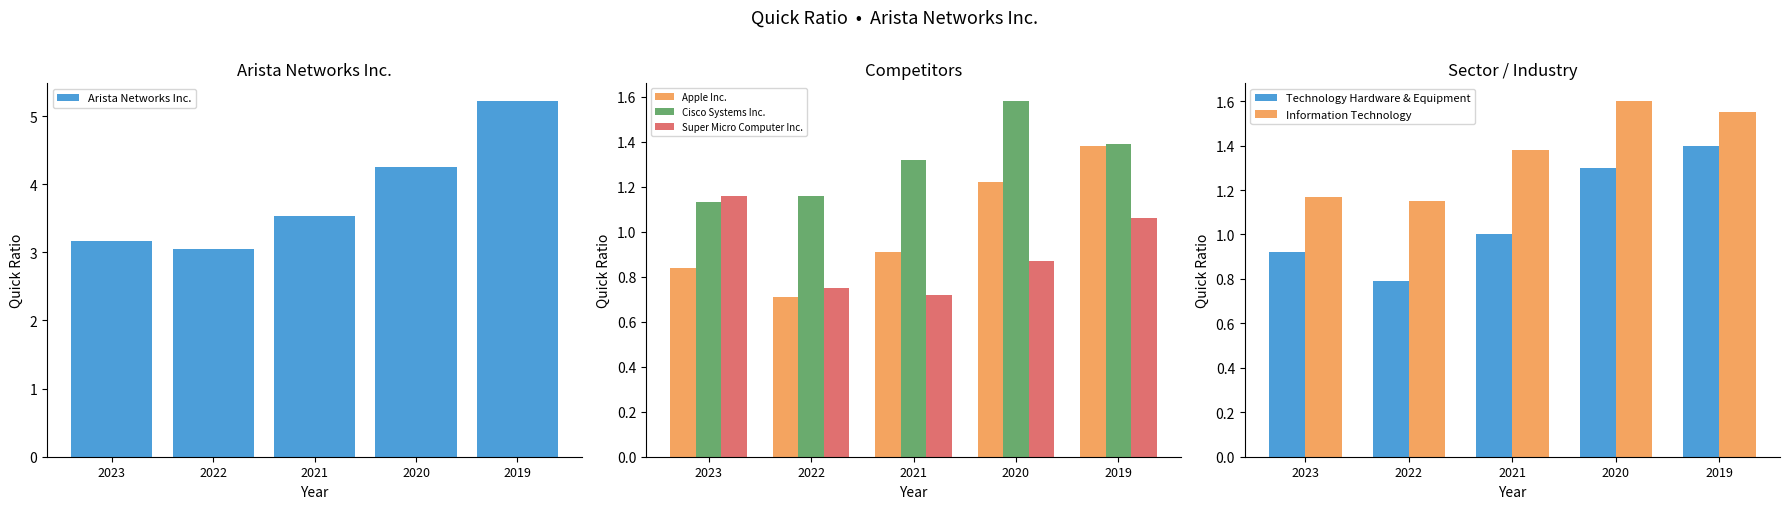

Does the chart contain any negative values?

No